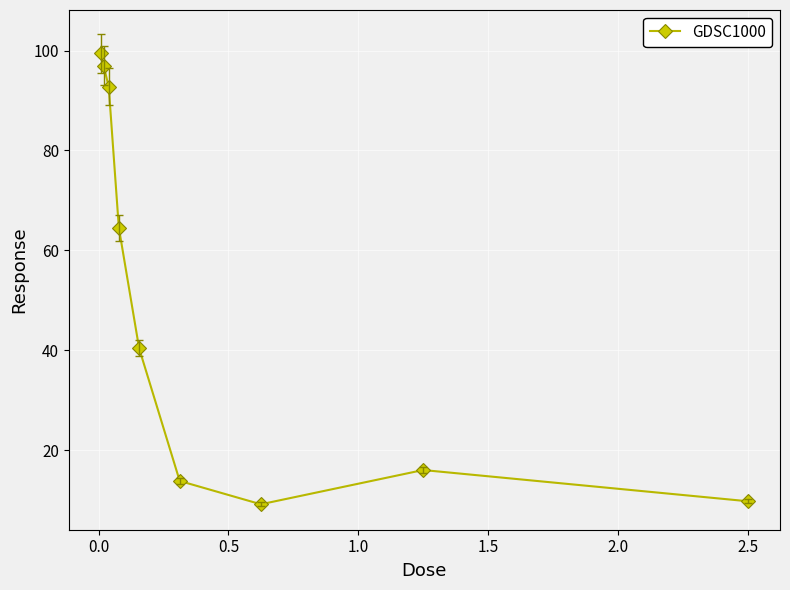

What is the value of the 8th point from the left?

16.0